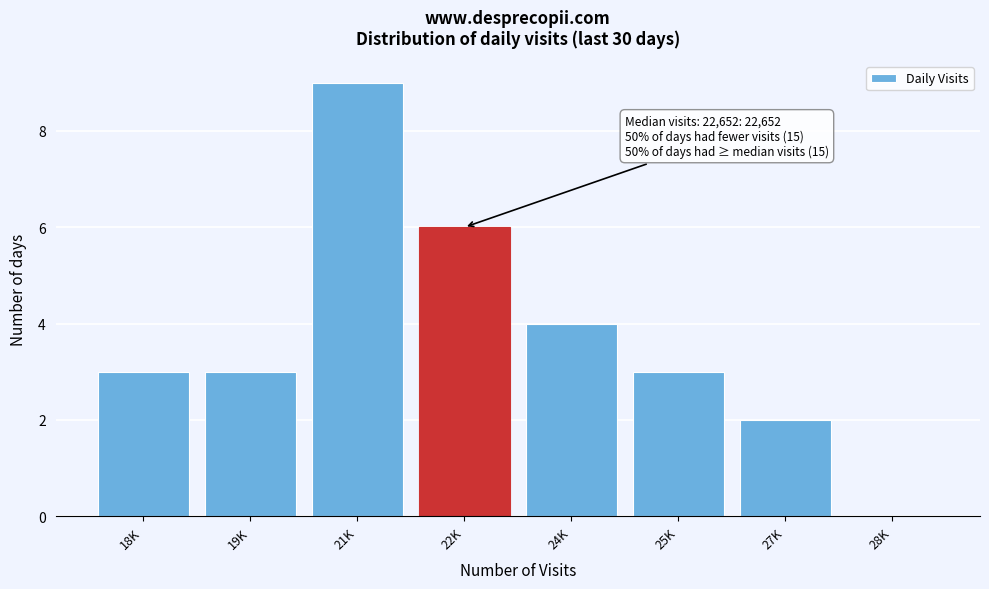

Reading right to left, what are all the values shown in this chart?

28K=0	27K=2	25K=3	24K=4	22K=6	21K=9	19K=3	18K=3